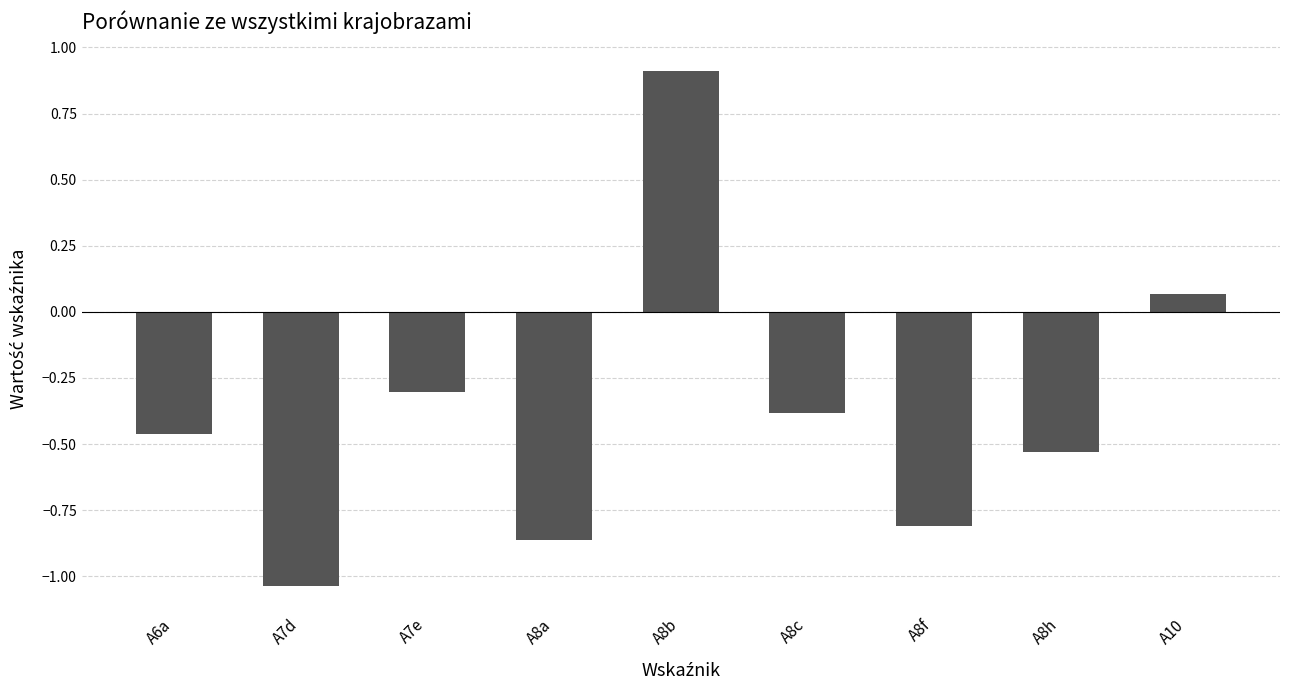

Are the bars horizontal?

No